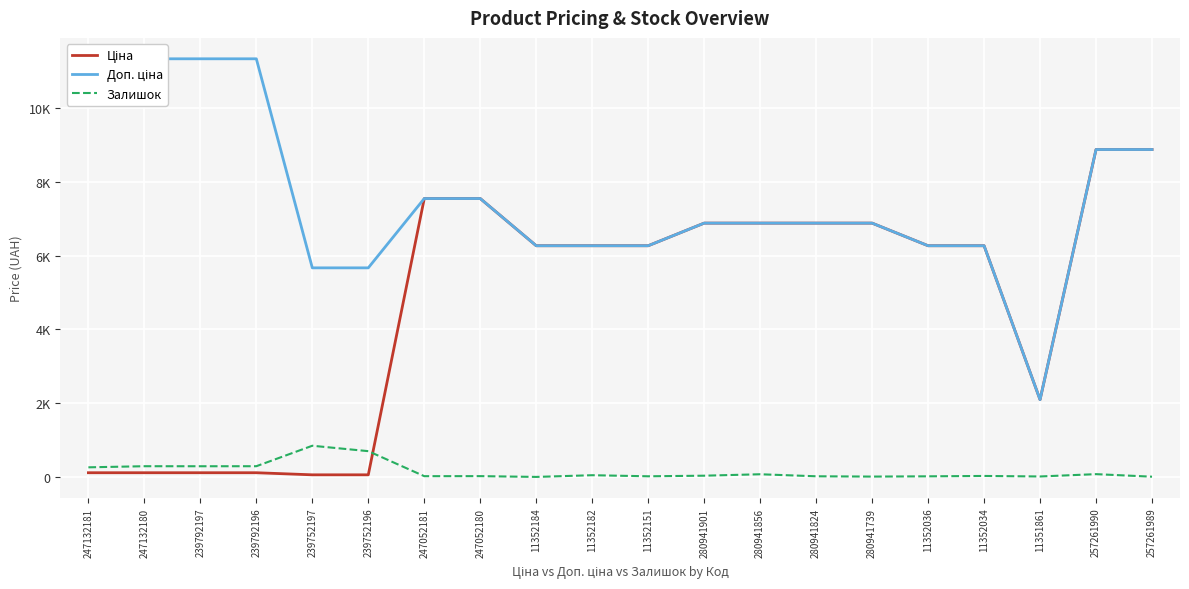

List the labels in order of Залишок value, largest first.

239752197, 239752196, 247132180, 239792196, 239792197, 247132181, 257261990, 280941856, 11352182, 280941901, 11352034, 247052180, 247052181, 11352151, 280941824, 11352036, 11351861, 280941739, 257261989, 11352184